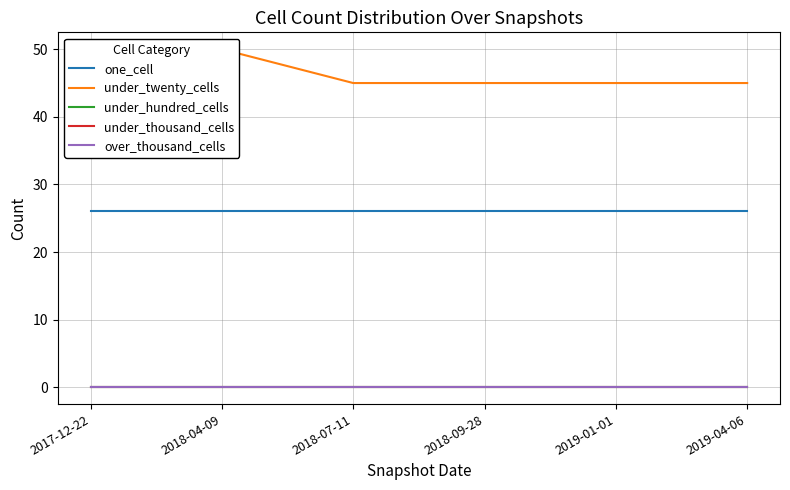

How many lines are shown in the chart?

5